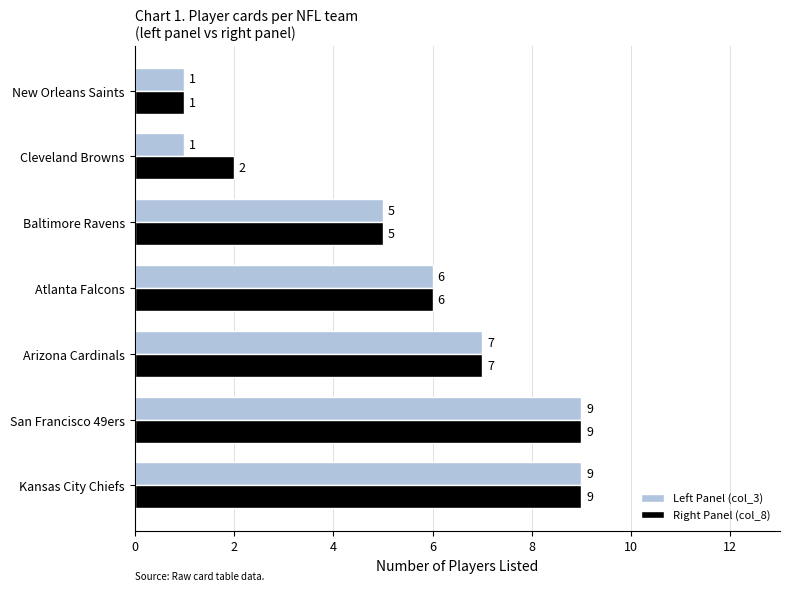

At which label is Left Panel (col_3) closest to 5?

Baltimore Ravens